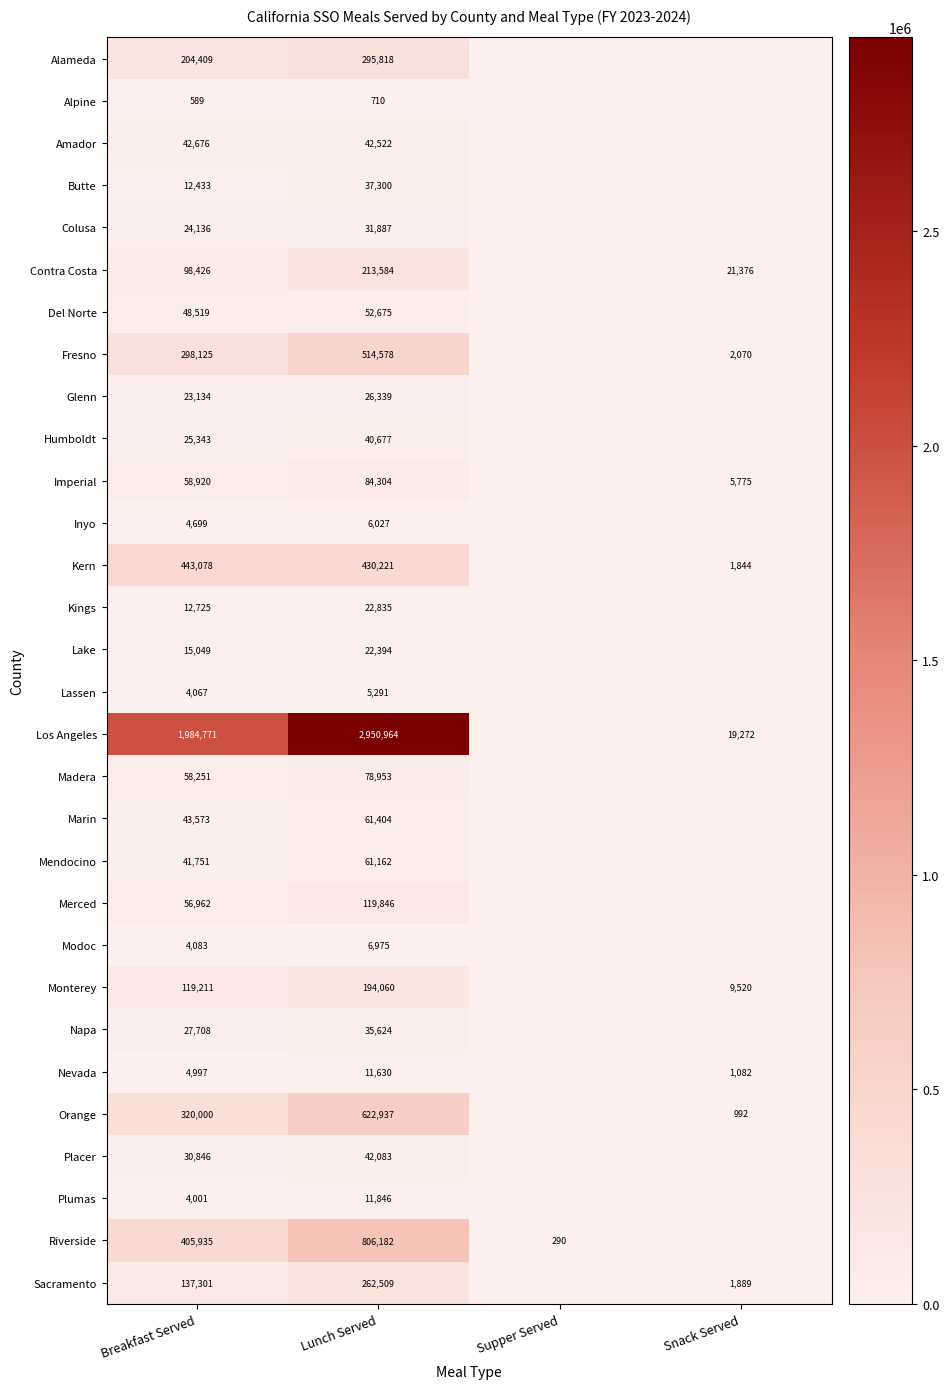

What is the spread (max minus min) of values at Breakfast Served?

1984182